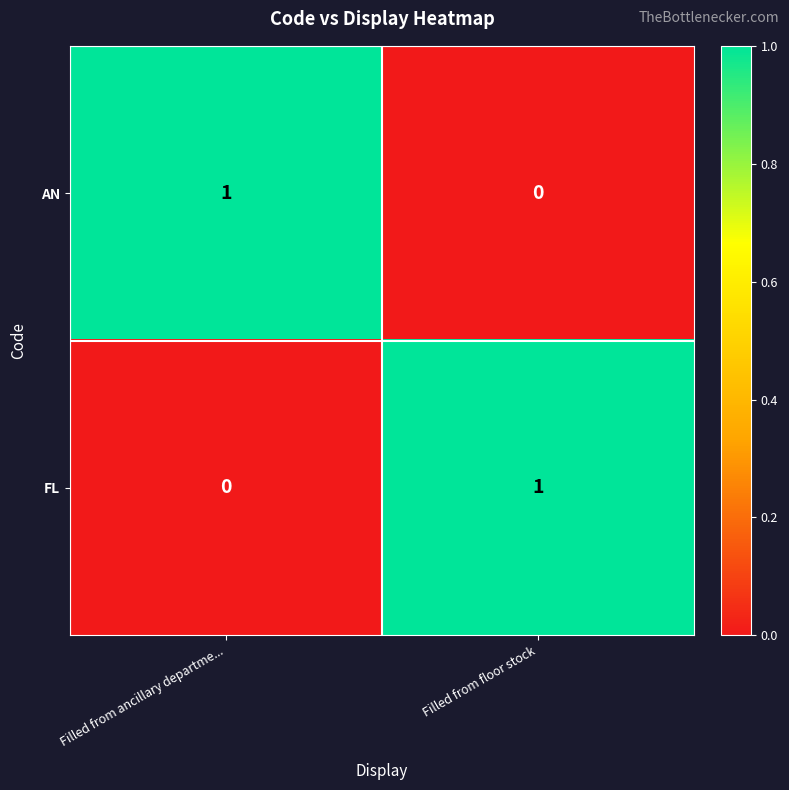

Count the number of data series in this chart.

2